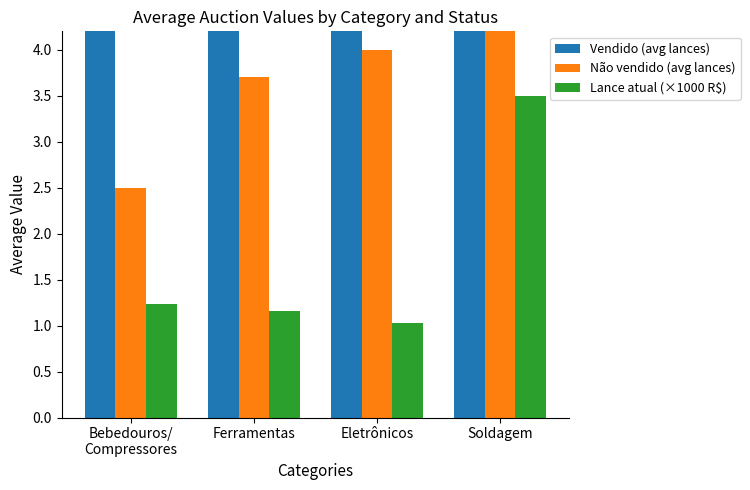

What is the average value of the Lance atual (×1000 R$) series?

1.7